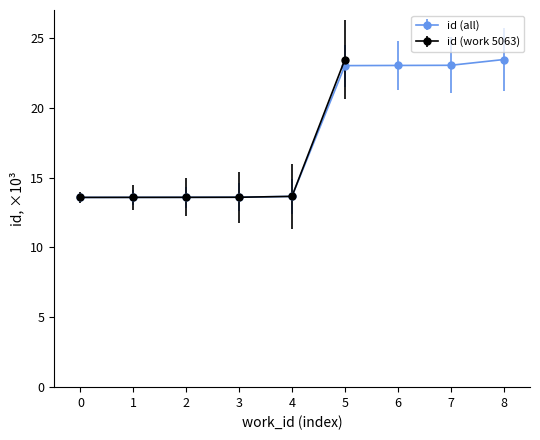

What is the value of the id (all) point at the 5th from the left?

13.7